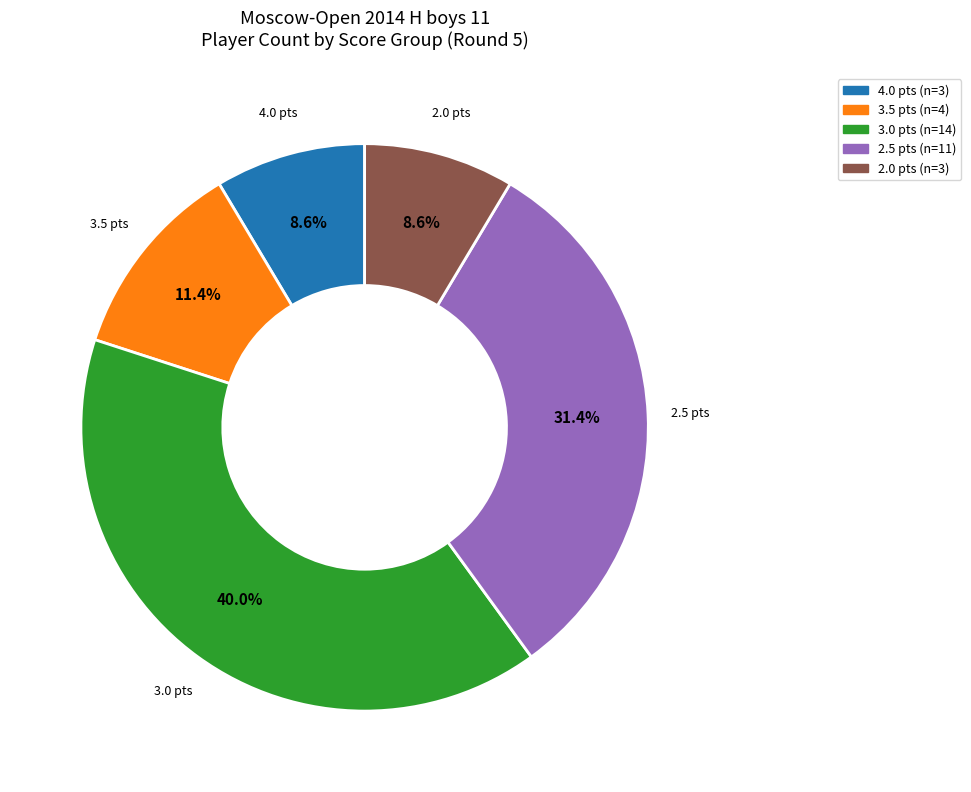

Does any single category account for the majority?

No